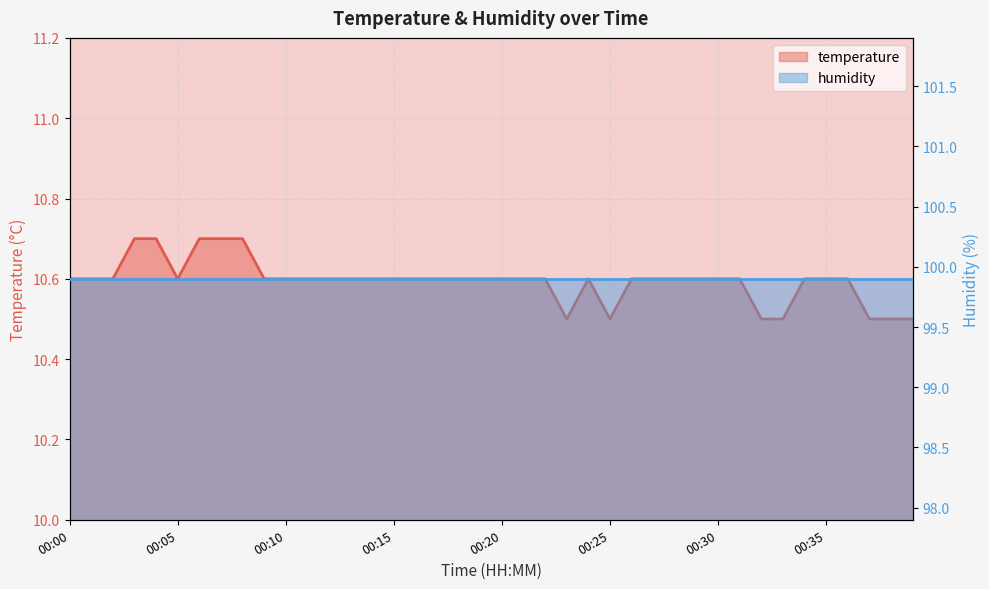

Reading left to right, what are all the values shown in this chart?

00:00=10.6	00:01=10.6	00:02=10.6	00:03=10.7	00:04=10.7	00:05=10.6	00:06=10.7	00:07=10.7	00:08=10.7	00:09=10.6	00:10=10.6	00:11=10.6	00:12=10.6	00:13=10.6	00:14=10.6	00:15=10.6	00:16=10.6	00:17=10.6	00:18=10.6	00:19=10.6	00:20=10.6	00:21=10.6	00:22=10.6	00:23=10.5	00:24=10.6	00:25=10.5	00:26=10.6	00:27=10.6	00:28=10.6	00:29=10.6	00:30=10.6	00:31=10.6	00:32=10.5	00:33=10.5	00:34=10.6	00:35=10.6	00:36=10.6	00:37=10.5	00:38=10.5	00:39=10.5